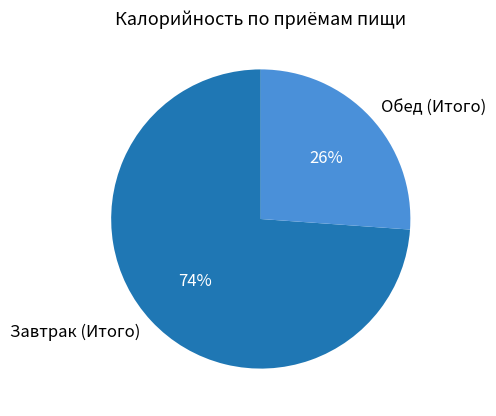

Do Обед (Итого) and Завтрак (Итого) together represent more than half of the pie?

Yes